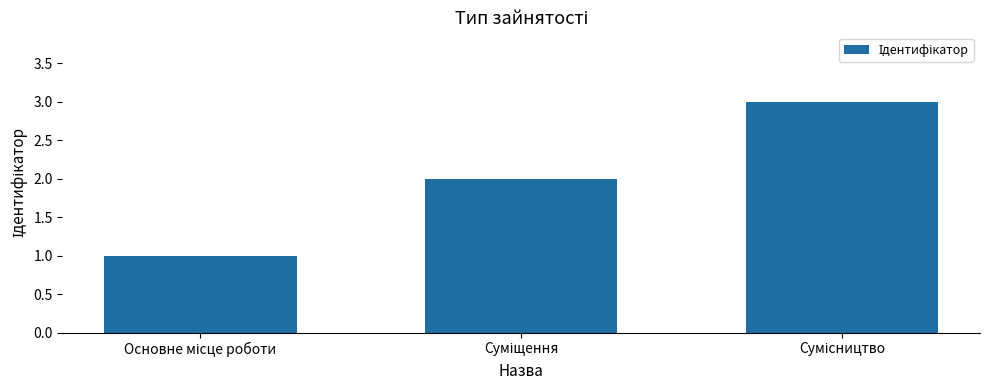

What is the sum of all values?

6